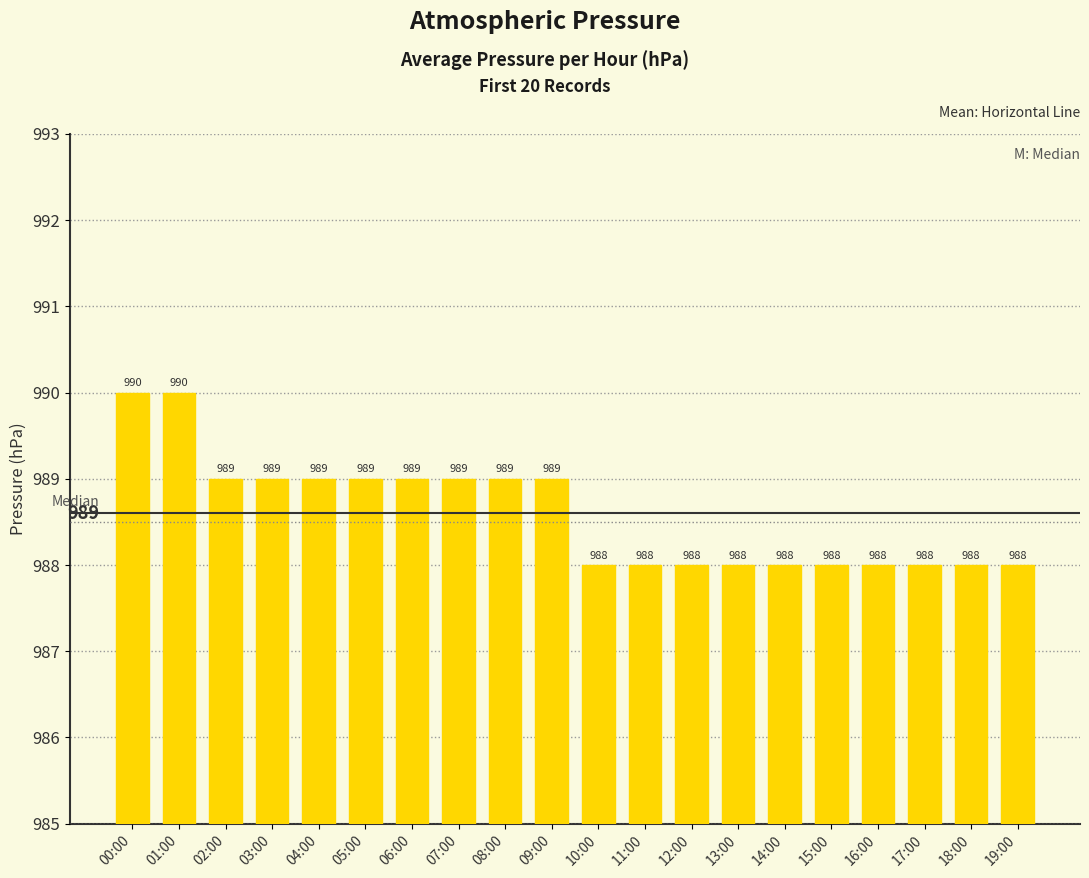

What is the sum of the values at 13:00 and 01:00?

1978